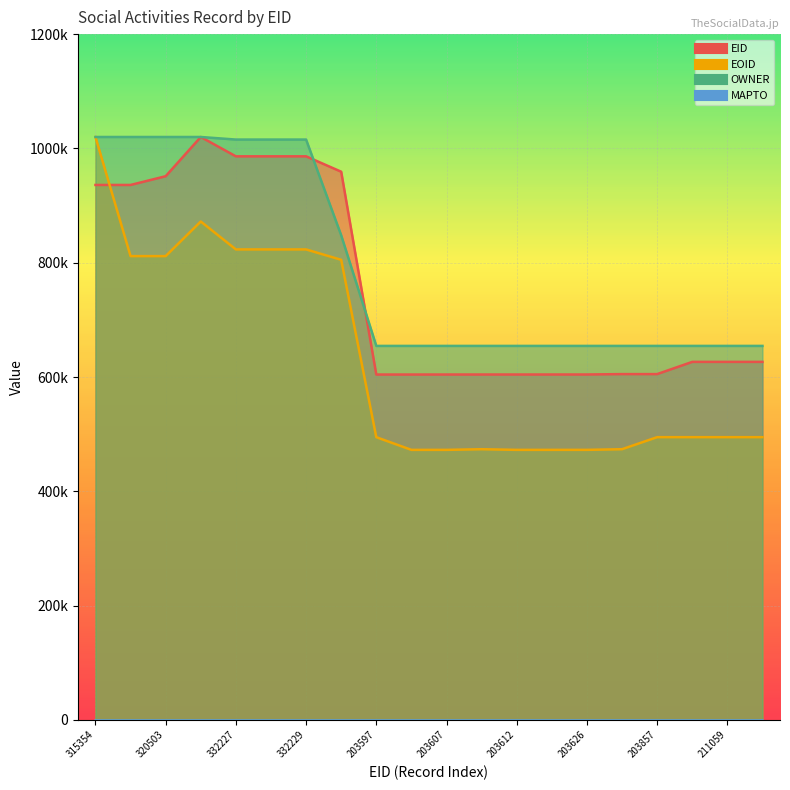

What is the difference between the maximum and second lowest values in the EID series?

415651.1